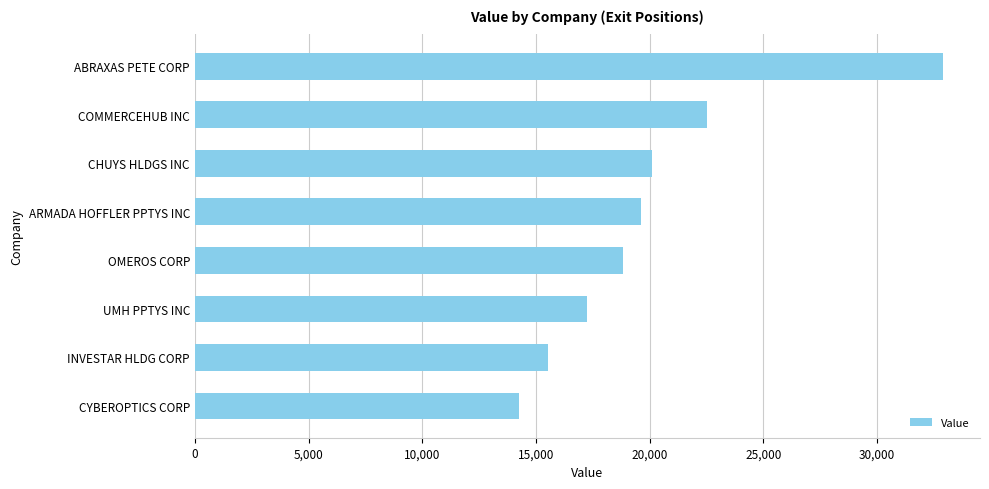

How many data points are less than 19602?

4